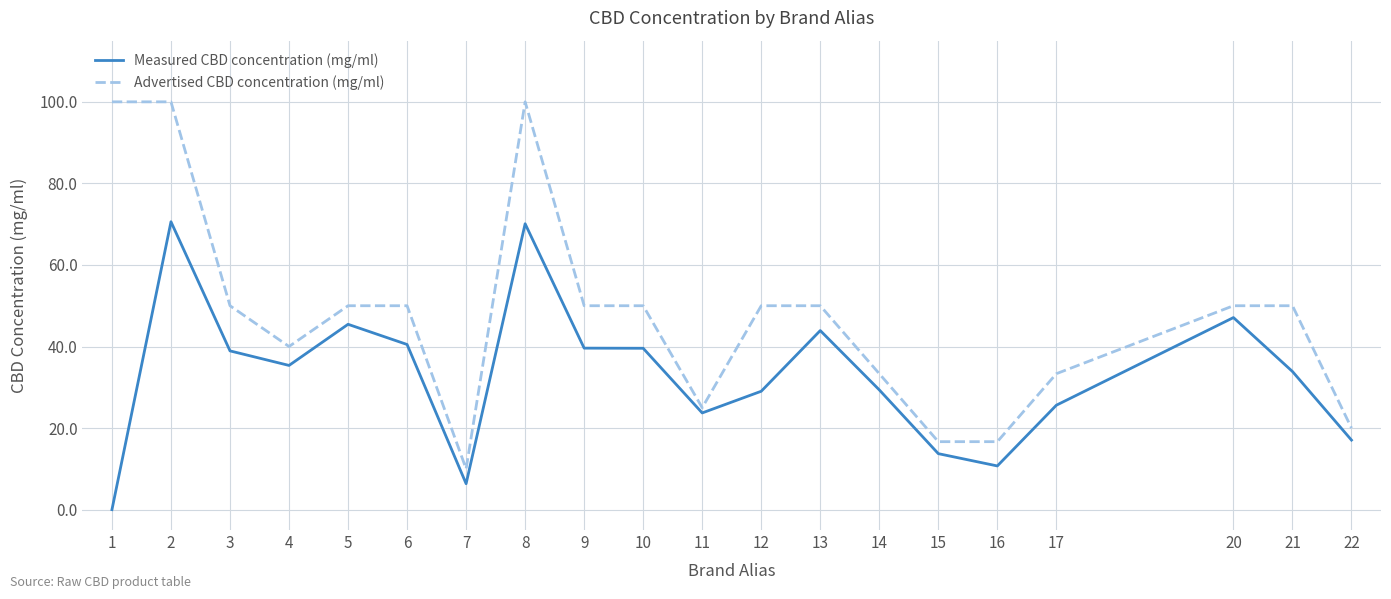

What value does the Measured CBD concentration (mg/ml) series have at 2?

70.6